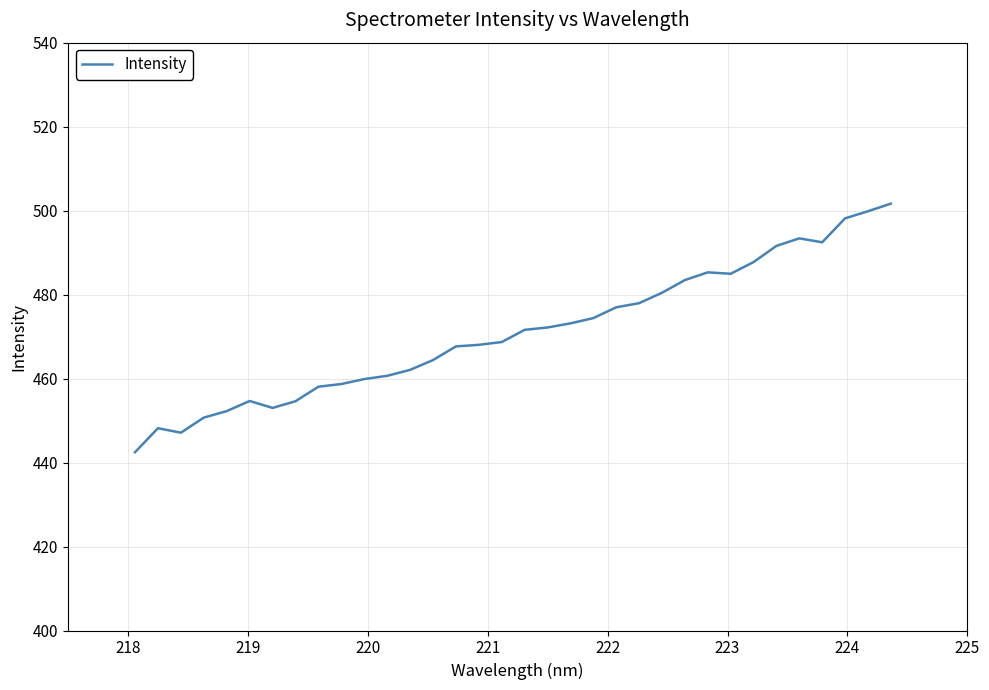

What is the maximum value shown in the chart?

501.7